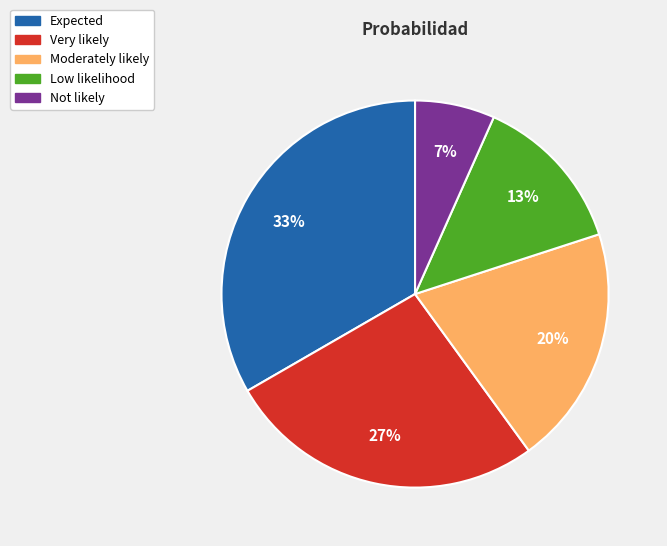

What is the ratio of the value at Expected to the value at Very likely?

1.2